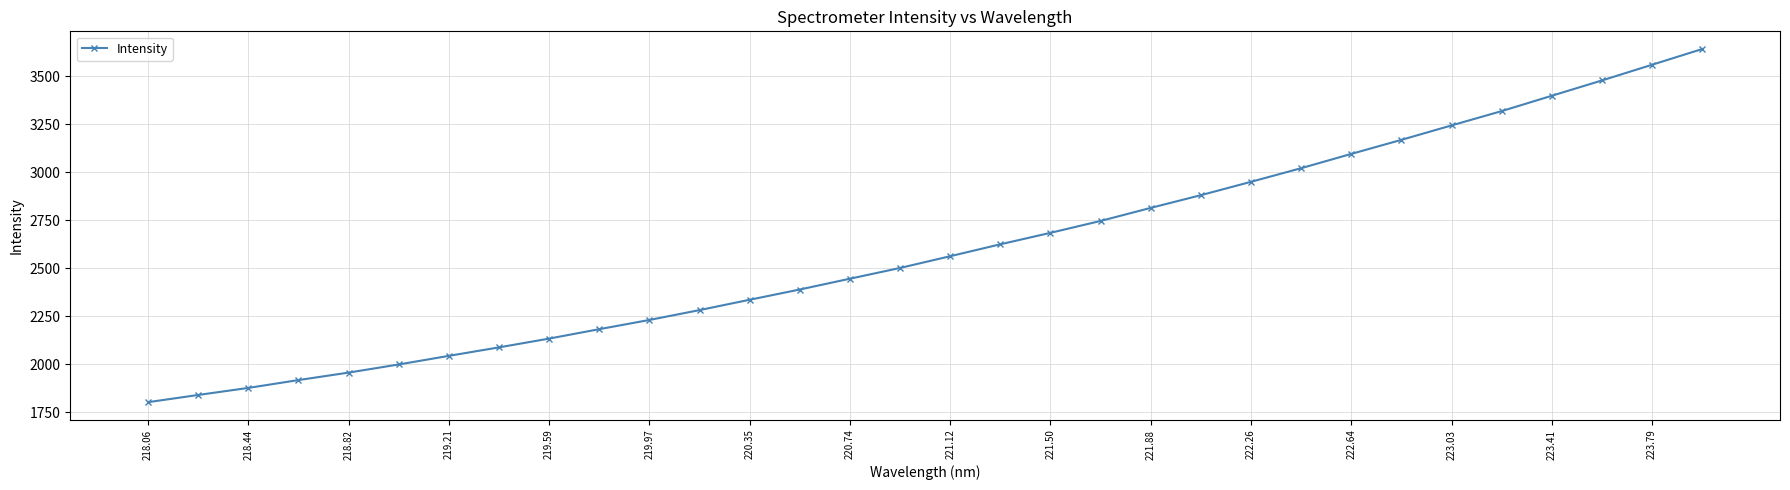

What is the difference between the maximum and minimum values?

1838.6